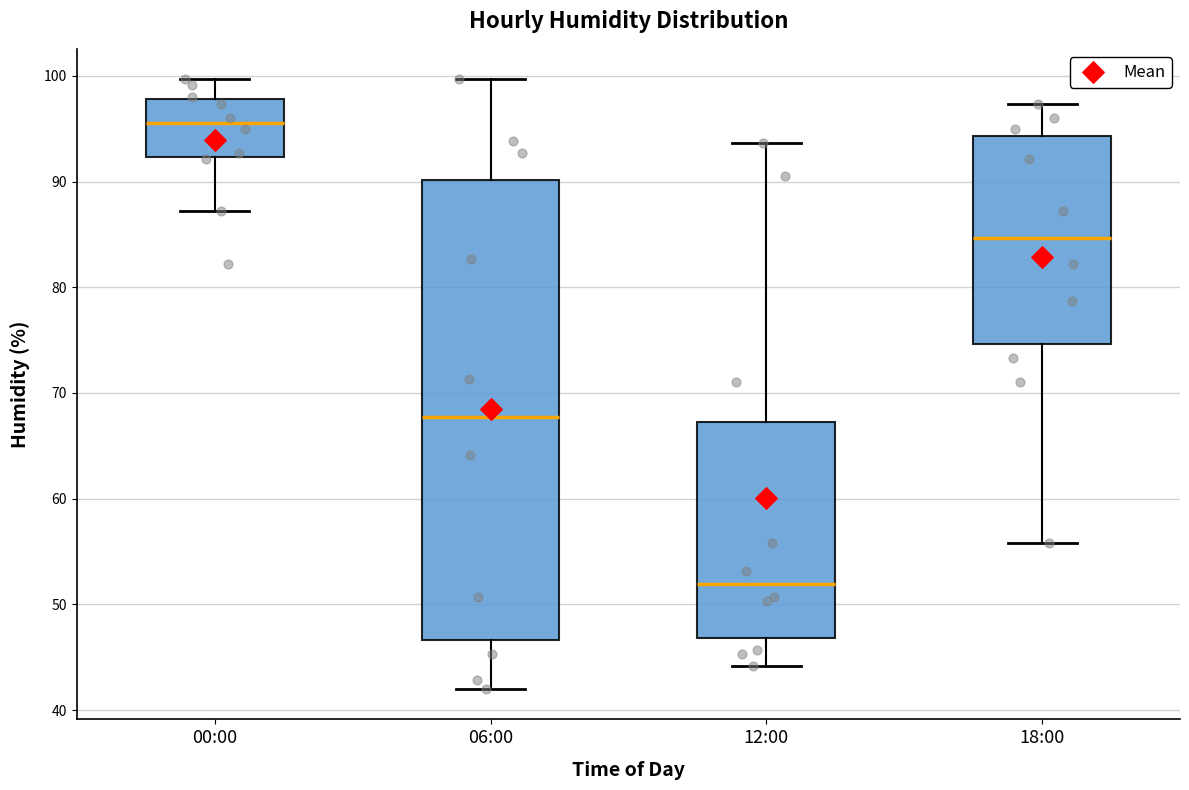

Which box is the tallest, from its lower edge to its upper edge?

06:00